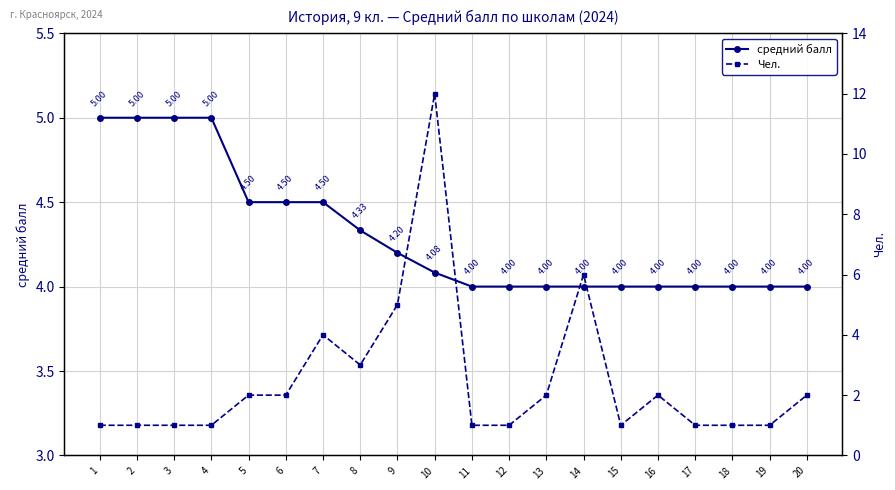

Reading left to right, list all the values displayed in this chart.

средний балл: 5.0	5.0	5.0	5.0	4.5	4.5	4.5	4.3	4.2	4.1	4.0	4.0	4.0	4.0	4.0	4.0	4.0	4.0	4.0	4.0
Чел.: 1.0	1.0	1.0	1.0	2.0	2.0	4.0	3.0	5.0	12.0	1.0	1.0	2.0	6.0	1.0	2.0	1.0	1.0	1.0	2.0